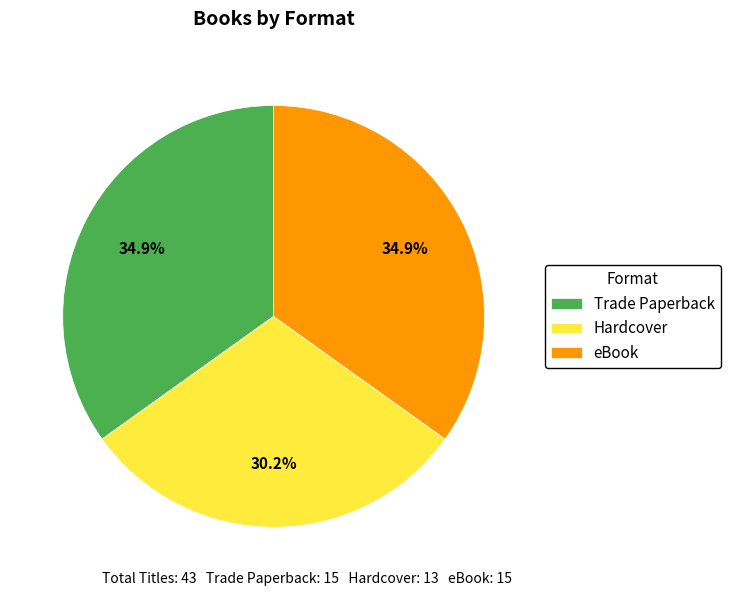

Does Hardcover represent more than half of the total?

No